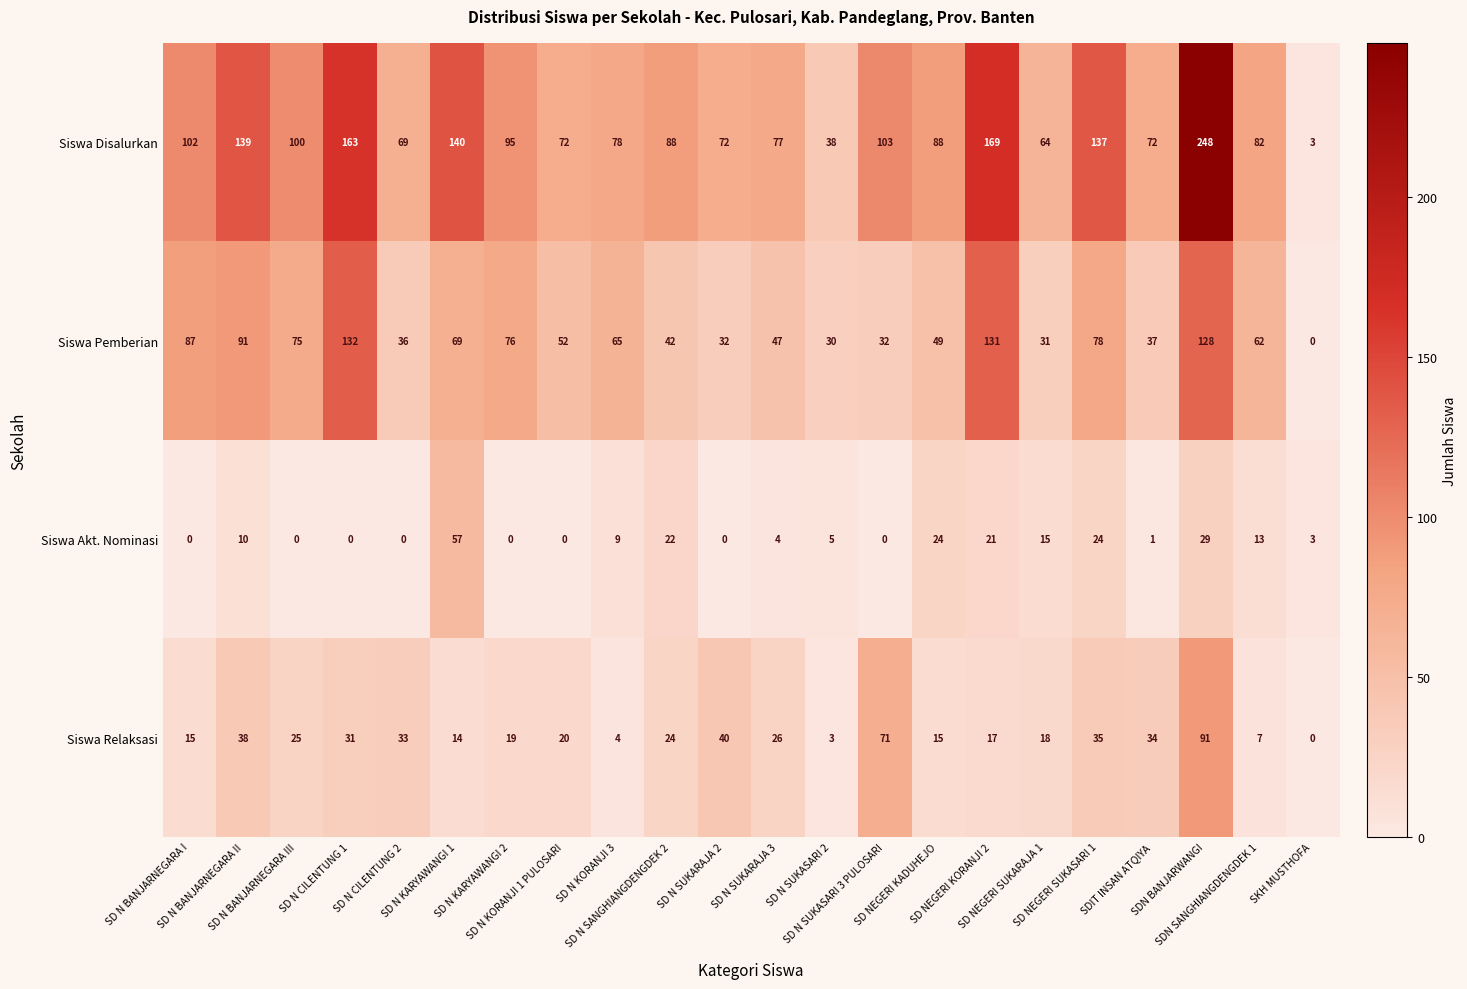

What is the difference between the highest and lowest values at SD N KARYAWANGI 2?

95